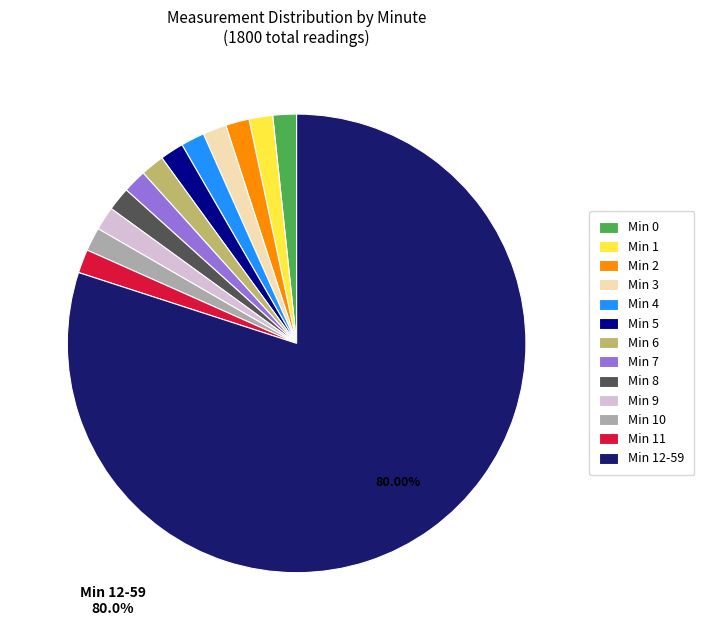

Which category accounts for the majority?

Min 12-59